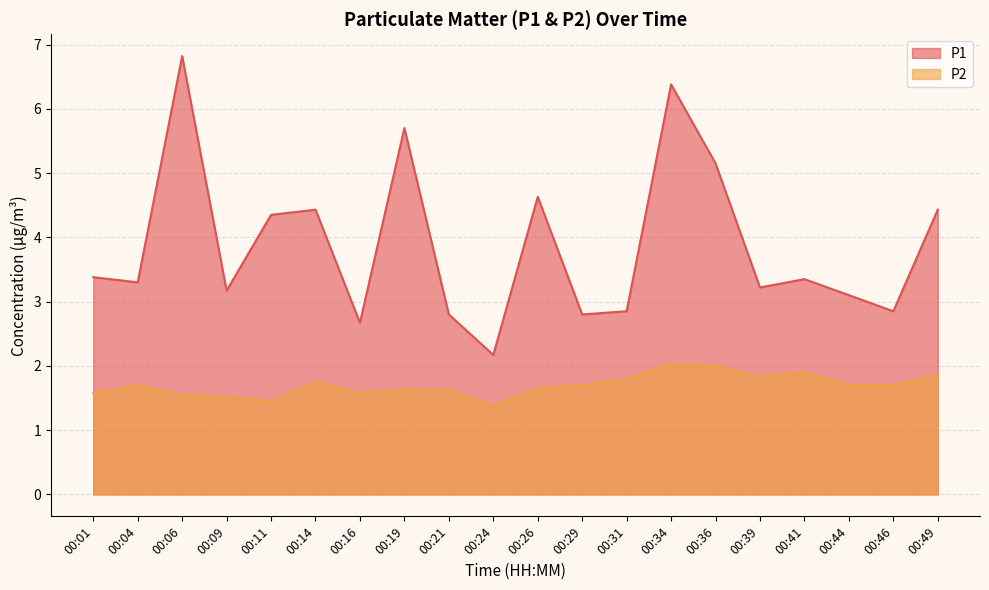

True or false: P1 and P2 intersect in this chart.

False